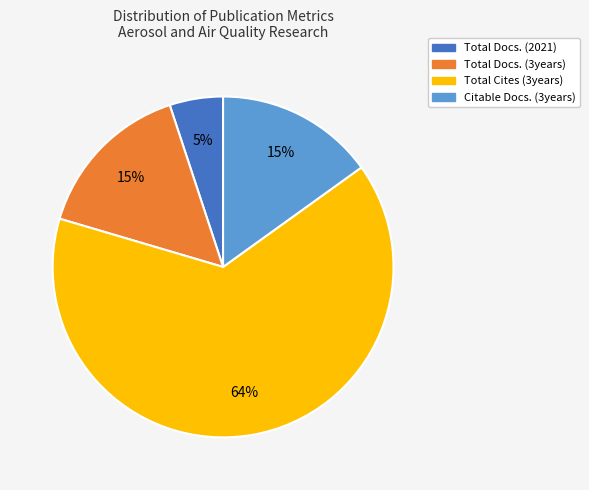

What is the smallest slice in the pie chart?

Total Docs. (2021)